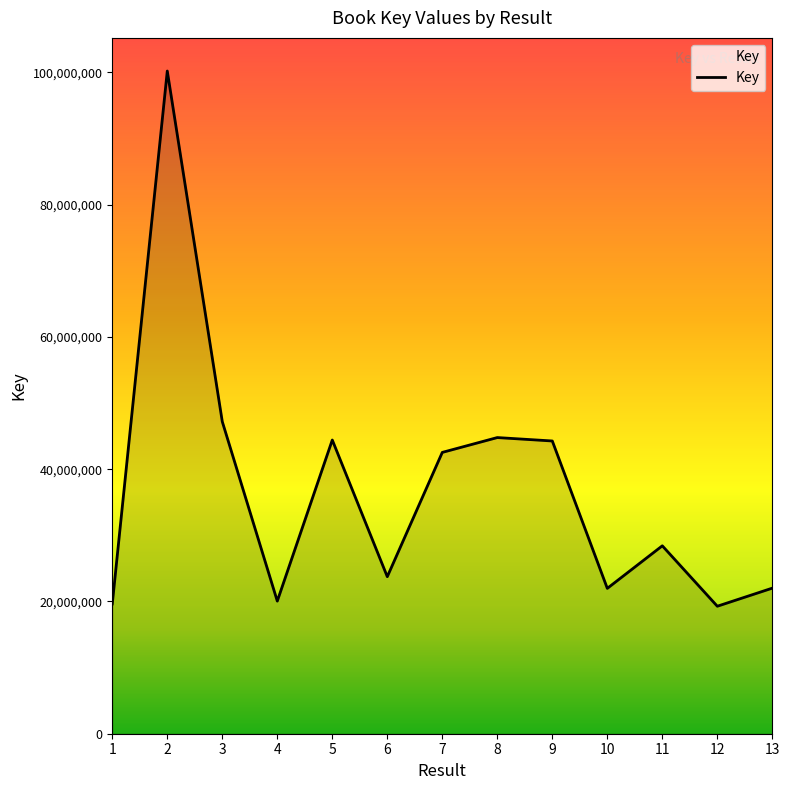

What value does the data have at 12, to the nearest 100?

19275700